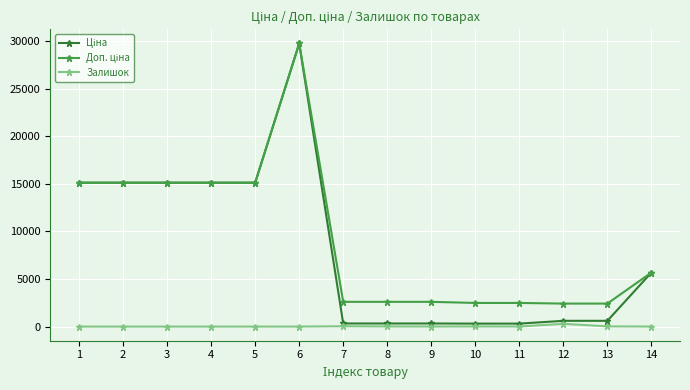

At which category is the sum across all series the highest?

6